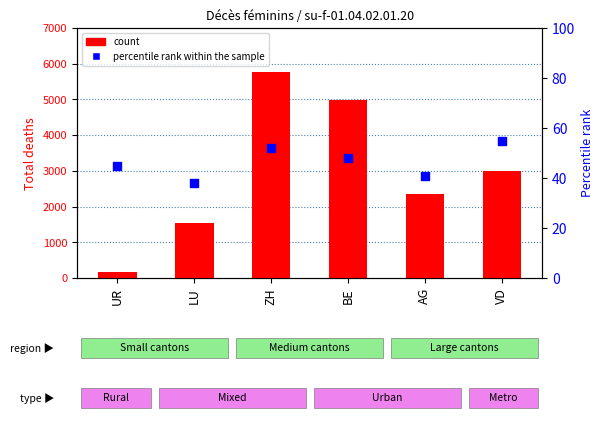

What are all the series names shown in the legend?

count, percentile rank within the sample